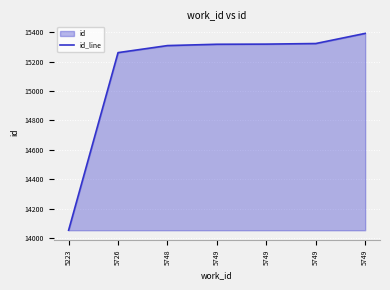

List the labels in order of value, largest first.

5749, 5749, 5749, 5749, 5748, 5726, 5223